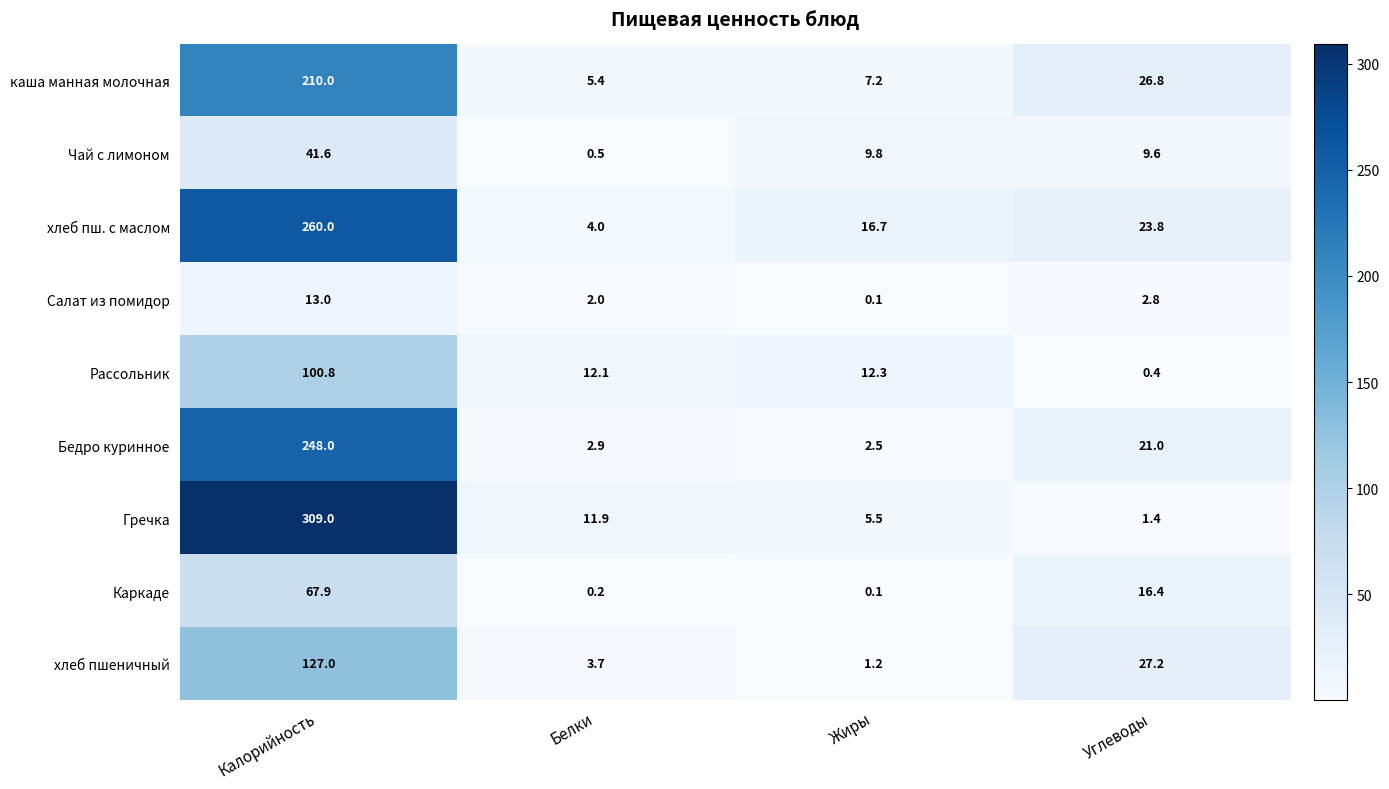

What is the difference between the highest and lowest values at Белки?

11.9